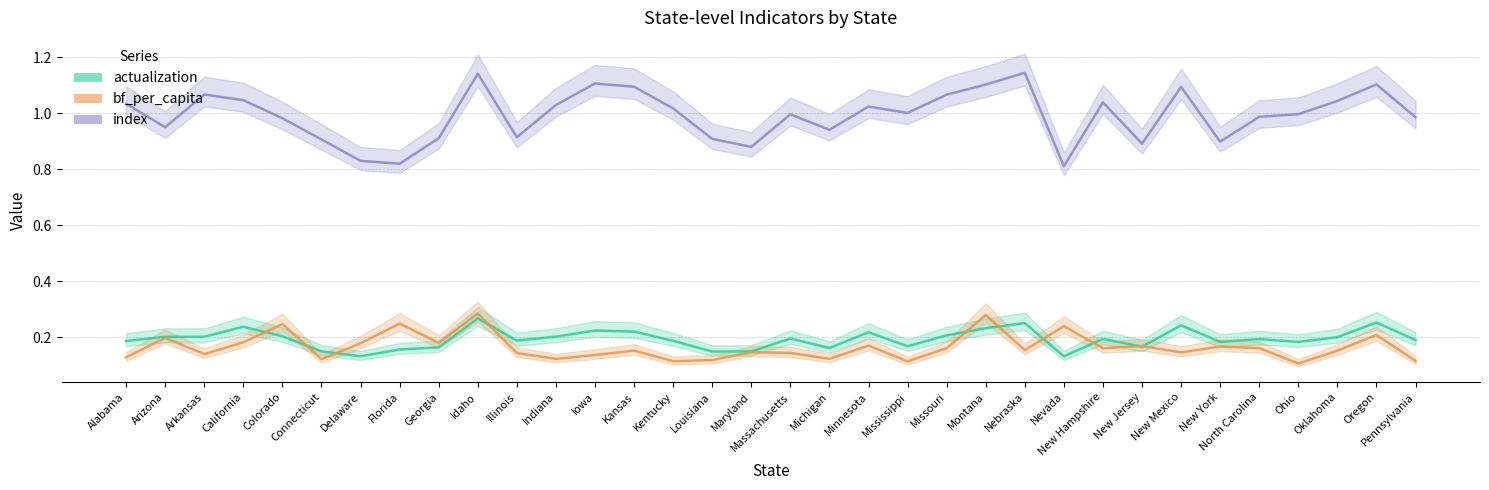

What are all the series names shown in the legend?

actualization, bf_per_capita, index